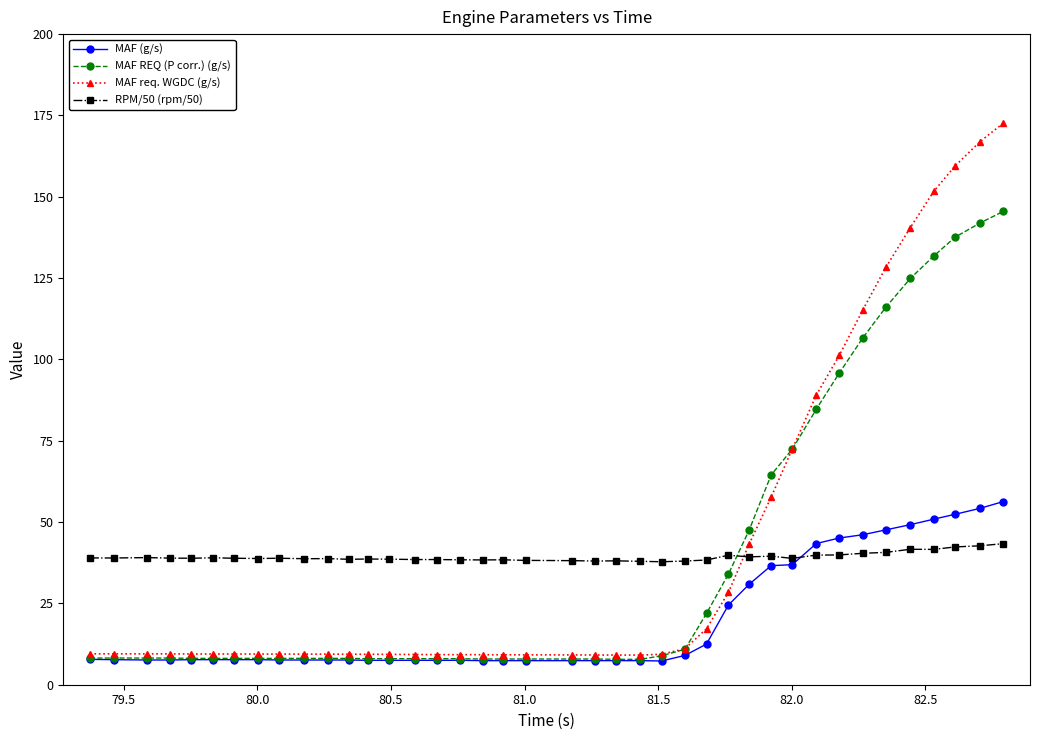

True or false: RPM/50 (rpm/50) has more than 2 points higher than both neighbors.

True